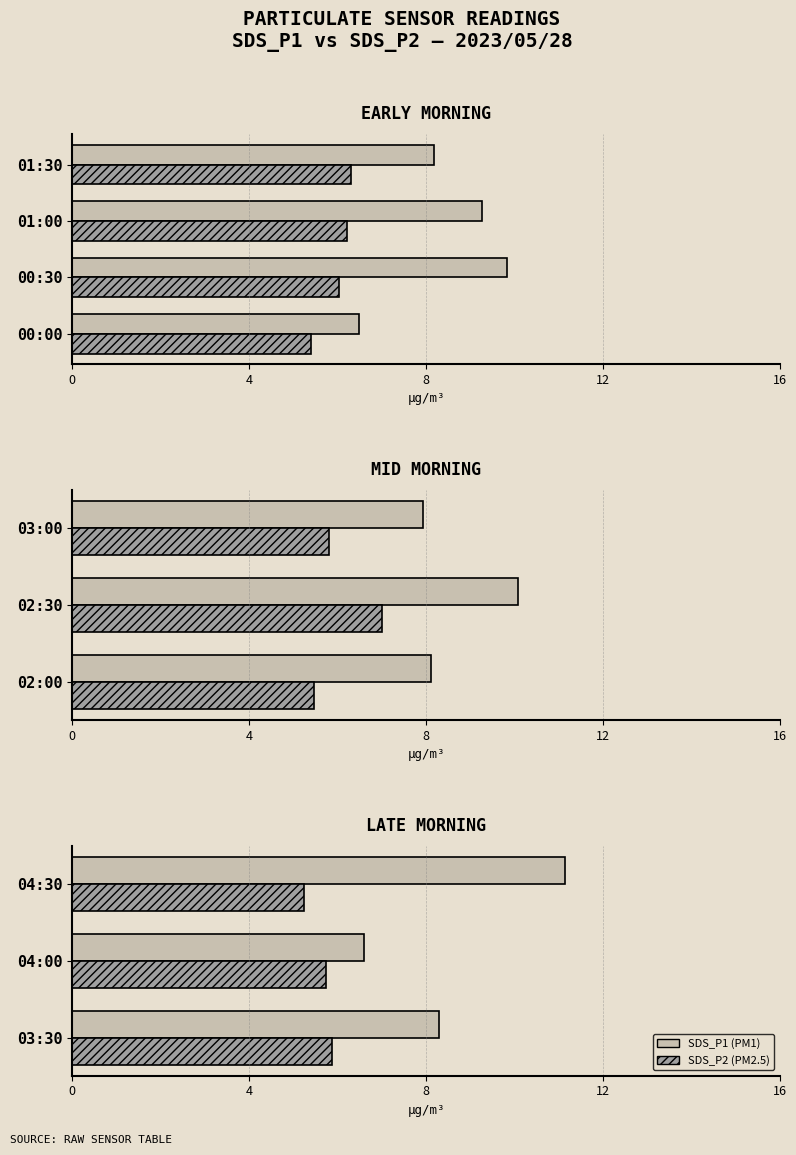

What is the average value of the SDS_P1 series?

8.7